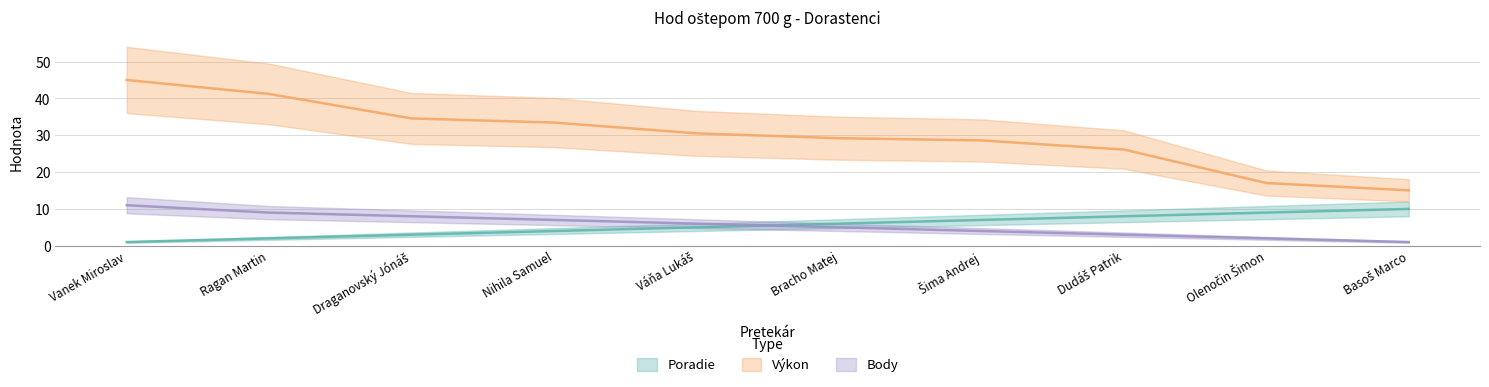

What position from the right is Draganovský Jónáš?

8